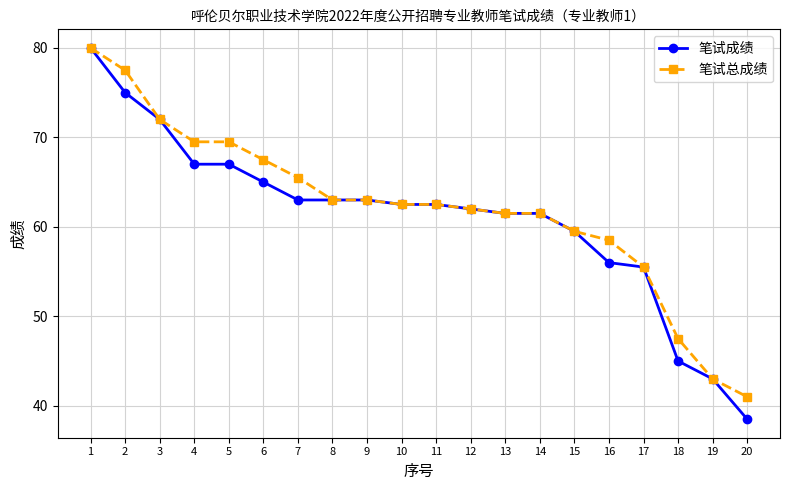

How many data points does each series have?

20